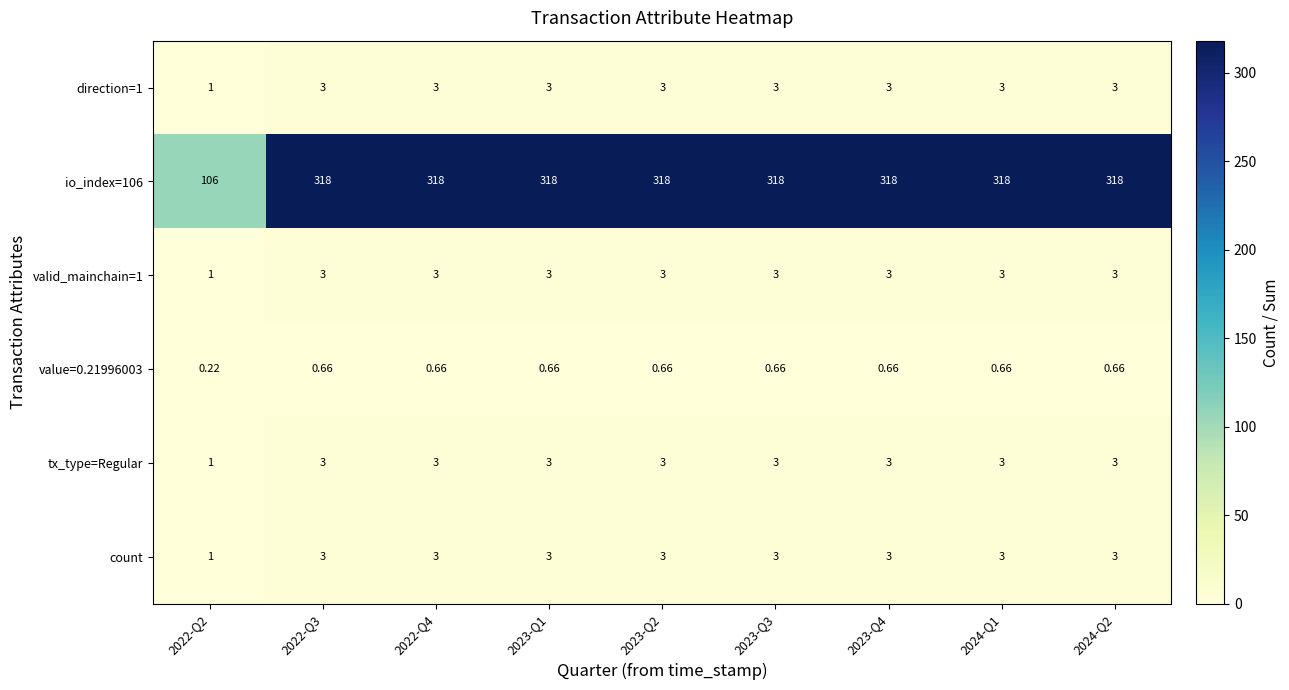

Is the value of count at 2024-Q2 greater than the value of value=0.21996003 at 2022-Q3?

Yes